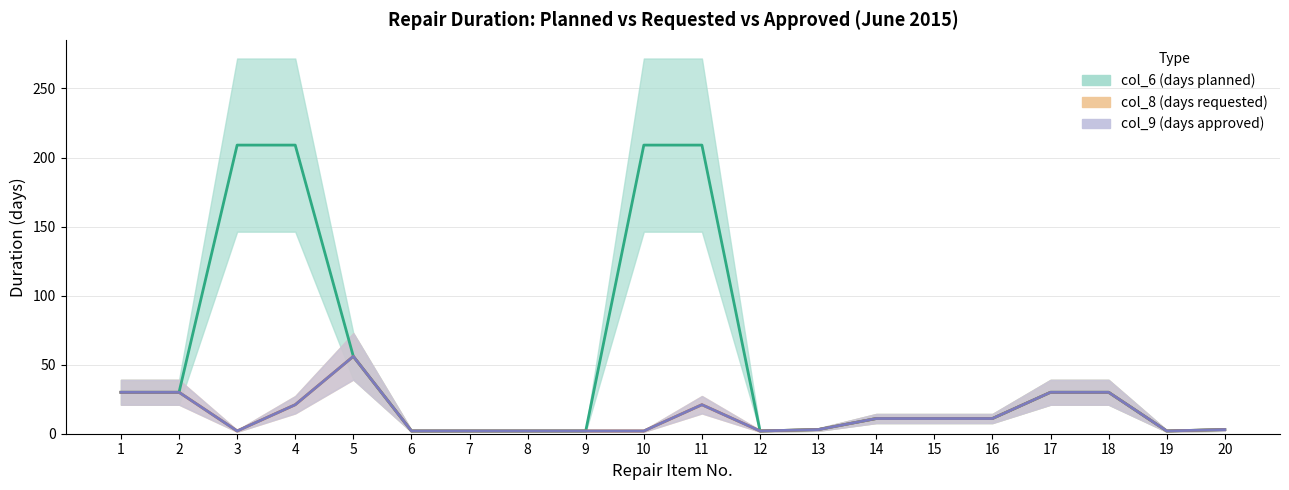

Between 13 and 6, which is larger?

13